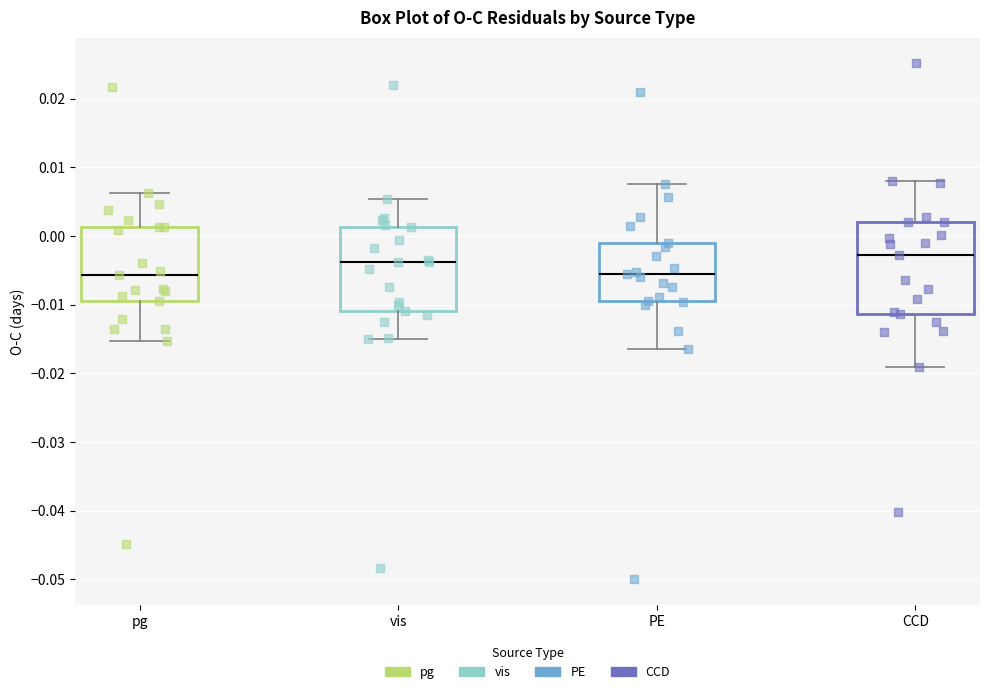

Where is the lower edge of the box for CCD on the y-axis? The values are not printed on the chart, so give them approximately, as read against the axis.

-0.011